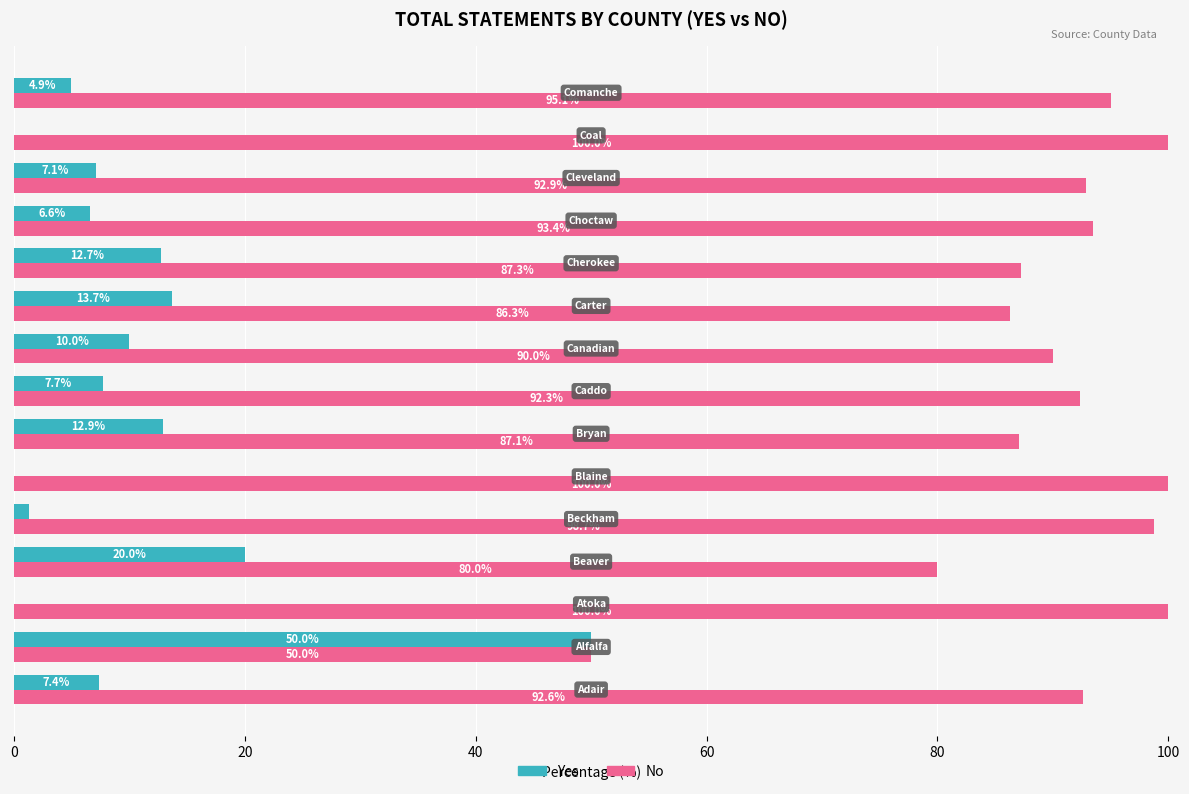

Which series has the largest total across all categories?

No